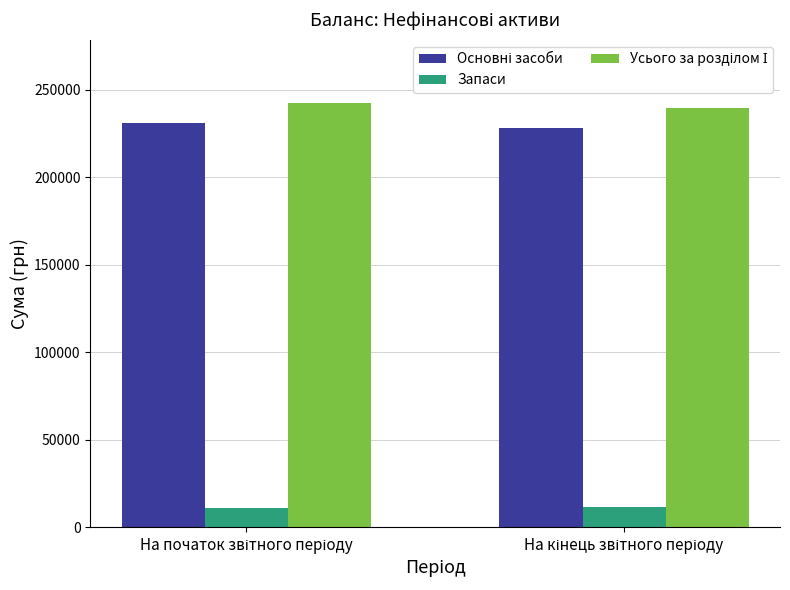

What is the highest value of the Запаси series?

11435